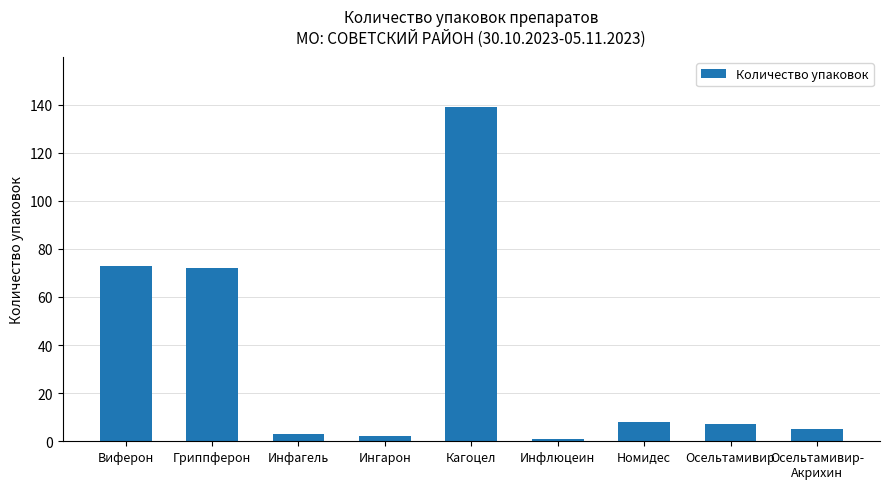

Read the value at Виферон.

73